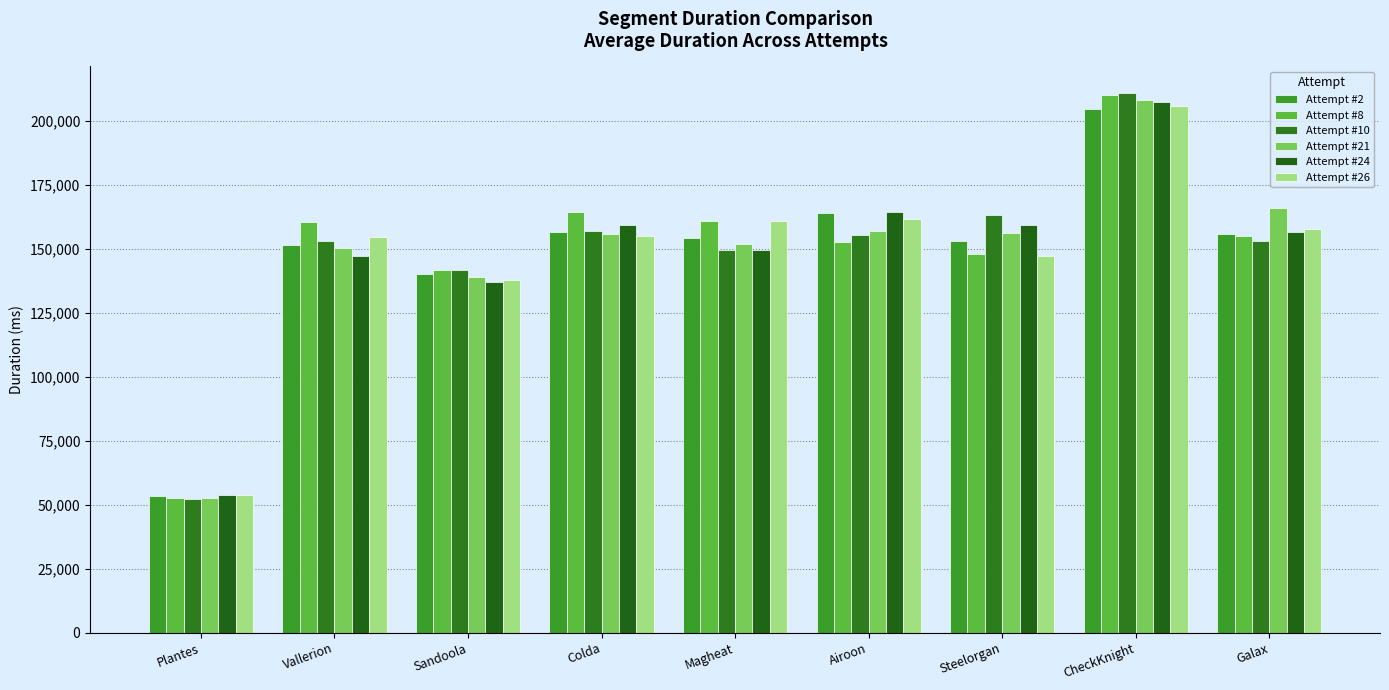

How many data points does each series have?

9